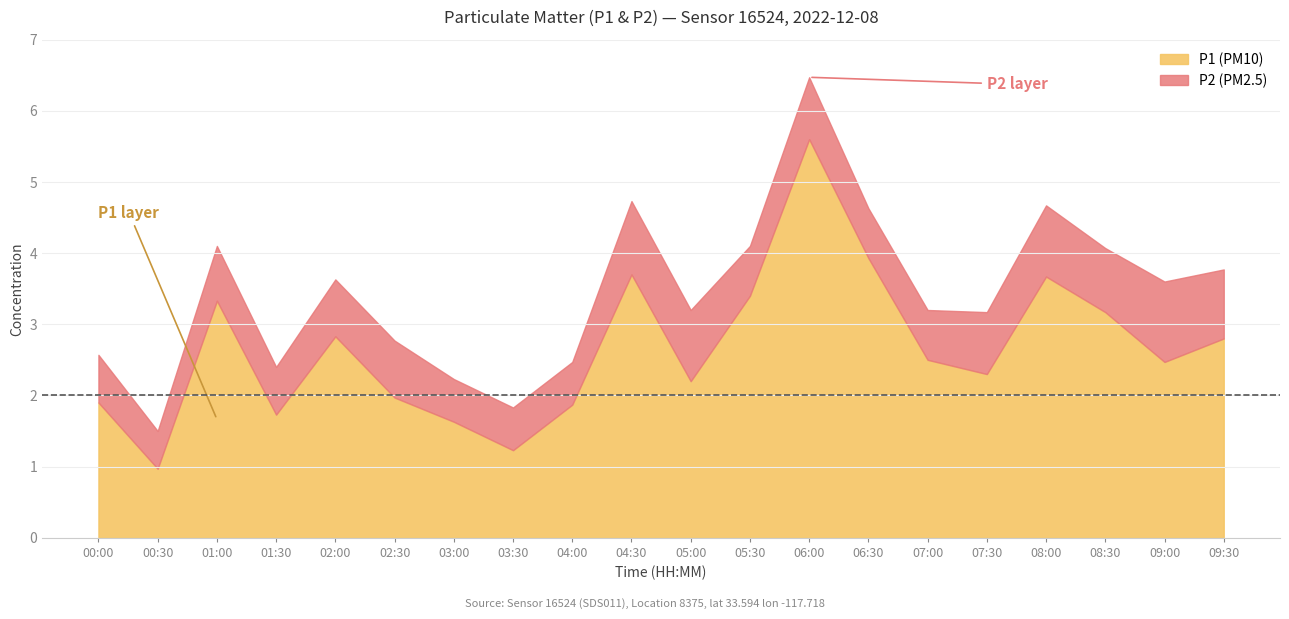

True or false: P2 and P1 intersect in this chart.

False